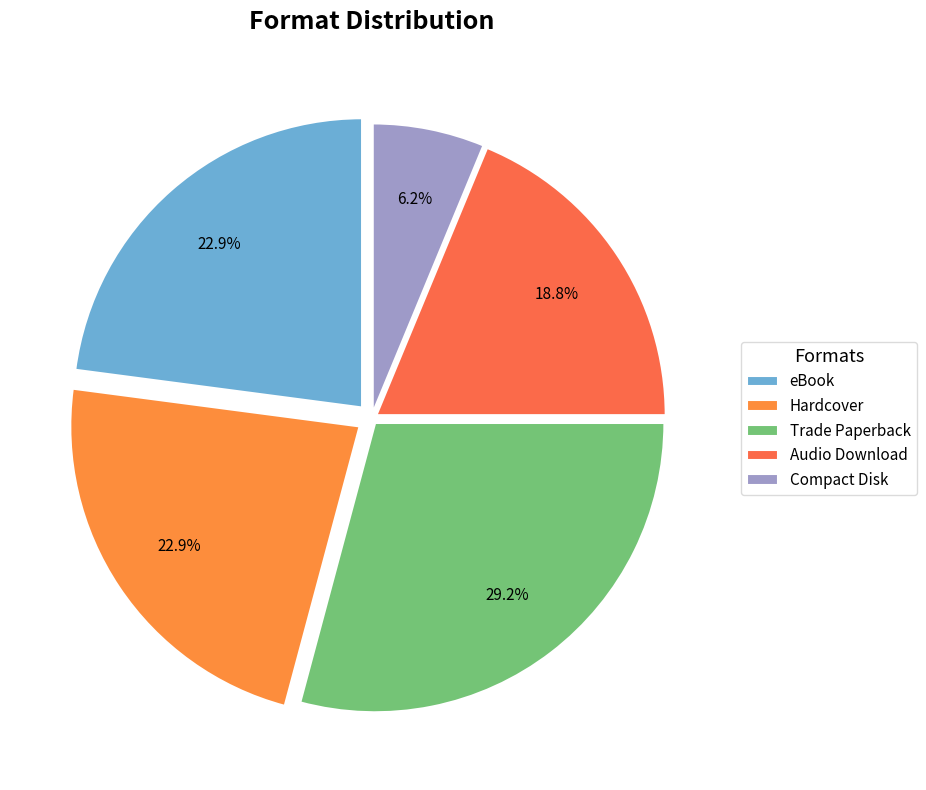

How many slices are in this pie chart?

5